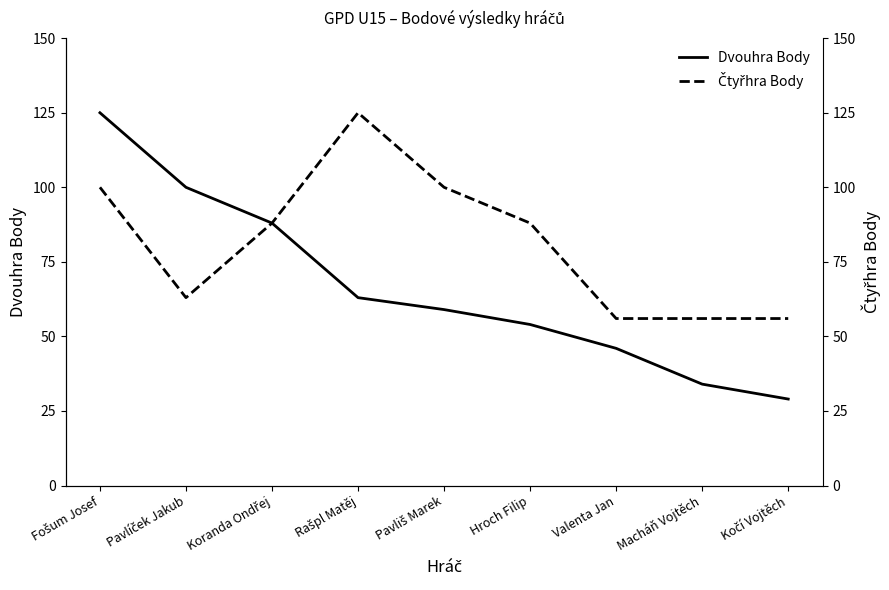

What is the total value across all series at Kočí Vojtěch?

85